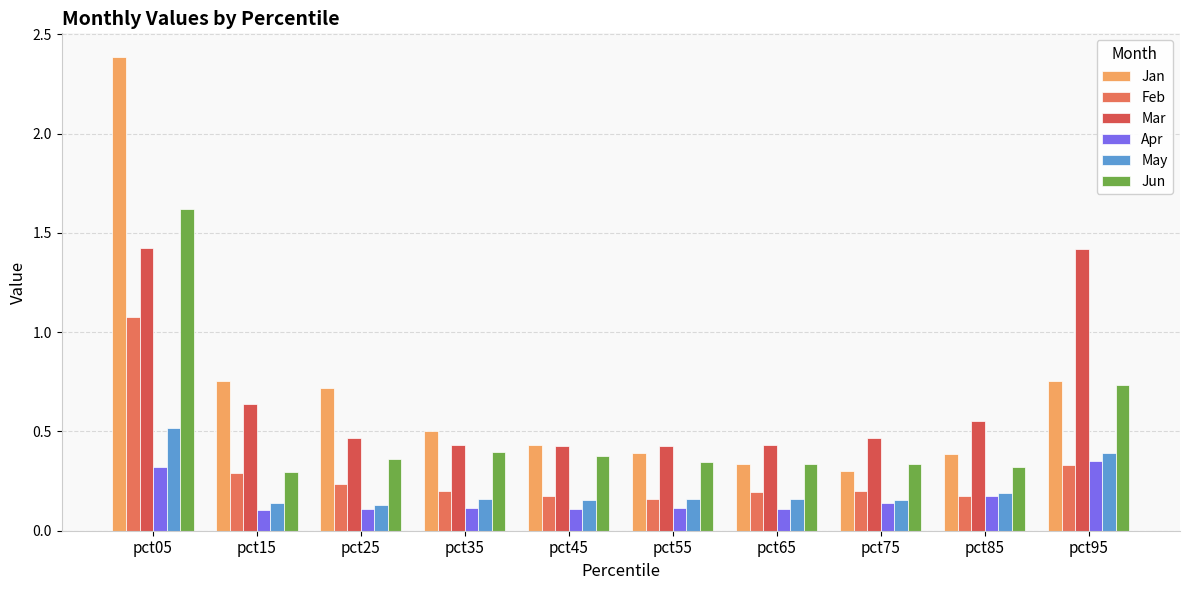

Reading left to right, list all the values displayed in this chart.

Jan: pct05=2.4	pct15=0.8	pct25=0.7	pct35=0.5	pct45=0.4	pct55=0.4	pct65=0.3	pct75=0.3	pct85=0.4	pct95=0.8
Feb: pct05=1.1	pct15=0.3	pct25=0.2	pct35=0.2	pct45=0.2	pct55=0.2	pct65=0.2	pct75=0.2	pct85=0.2	pct95=0.3
Mar: pct05=1.4	pct15=0.6	pct25=0.5	pct35=0.4	pct45=0.4	pct55=0.4	pct65=0.4	pct75=0.5	pct85=0.6	pct95=1.4
Apr: pct05=0.3	pct15=0.1	pct25=0.1	pct35=0.1	pct45=0.1	pct55=0.1	pct65=0.1	pct75=0.1	pct85=0.2	pct95=0.4
May: pct05=0.5	pct15=0.1	pct25=0.1	pct35=0.2	pct45=0.2	pct55=0.2	pct65=0.2	pct75=0.2	pct85=0.2	pct95=0.4
Jun: pct05=1.6	pct15=0.3	pct25=0.4	pct35=0.4	pct45=0.4	pct55=0.3	pct65=0.3	pct75=0.3	pct85=0.3	pct95=0.7